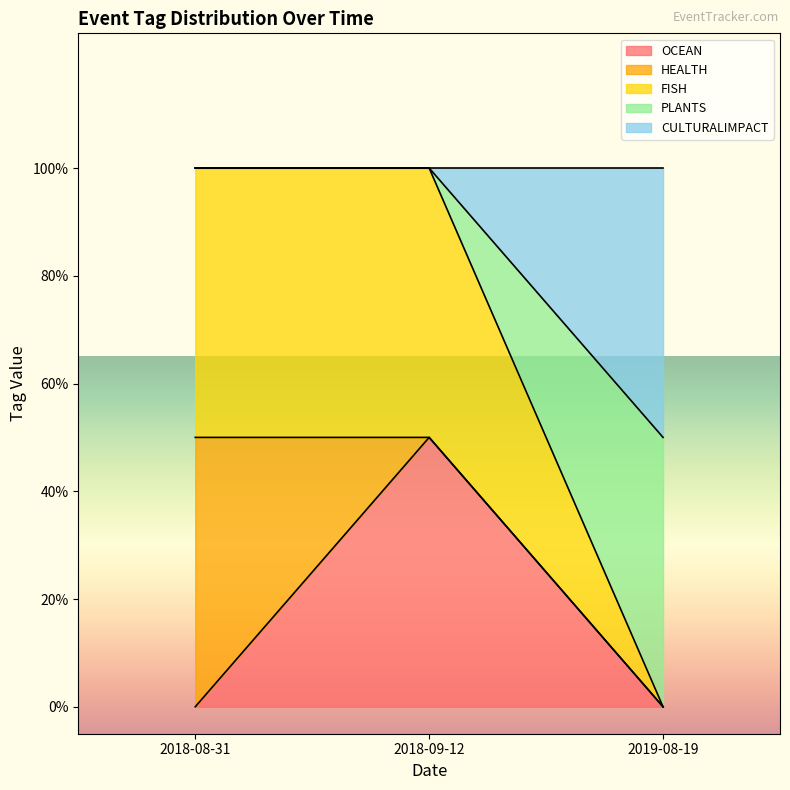

What is the label of the 2nd point from the right?

2018-09-12